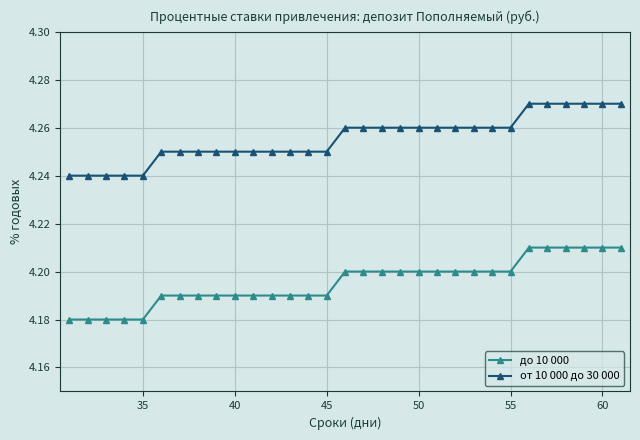

How many lines are shown in the chart?

2